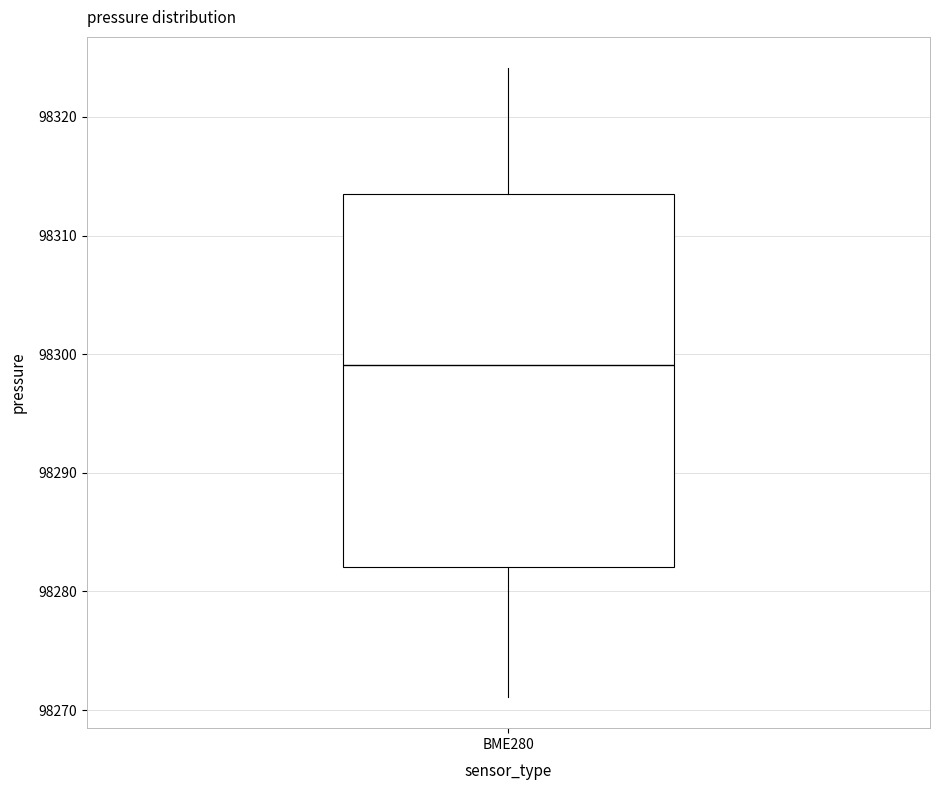

Where is the upper edge of the box for BME280 on the y-axis? The values are not printed on the chart, so give them approximately, as read against the axis.

98313